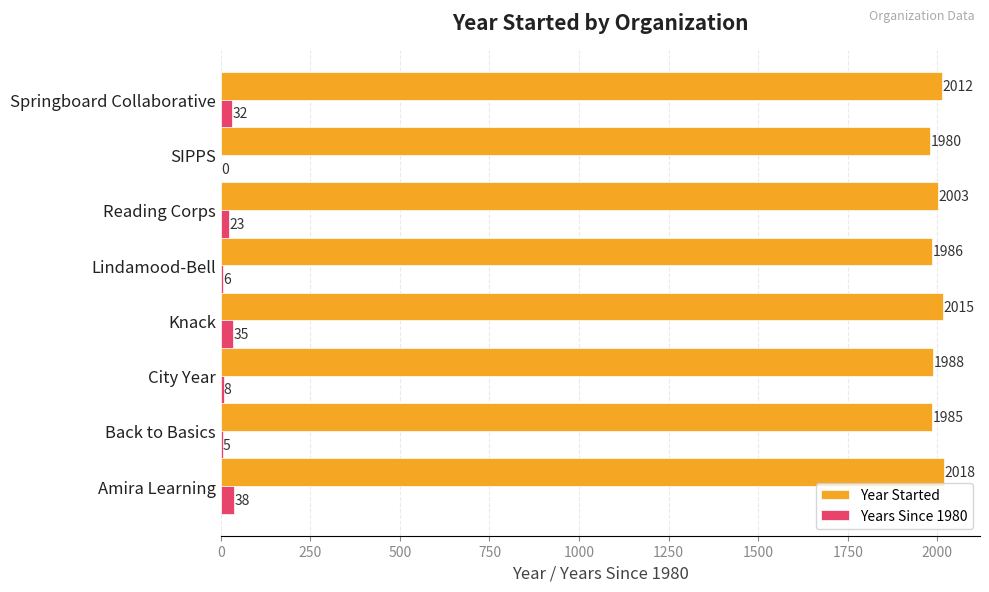

What is the average value of the Year Started series?

1998